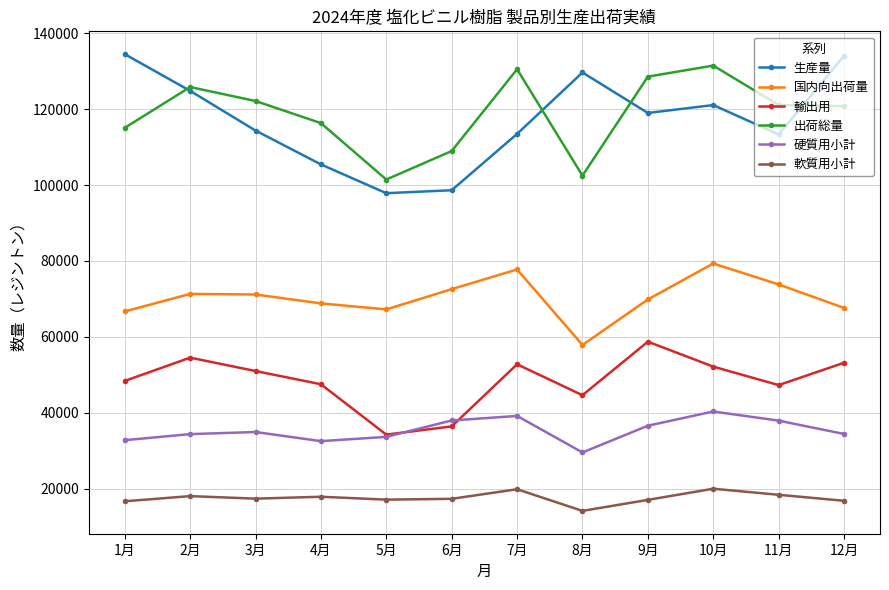

Which series has the widest spread of values?

生産量